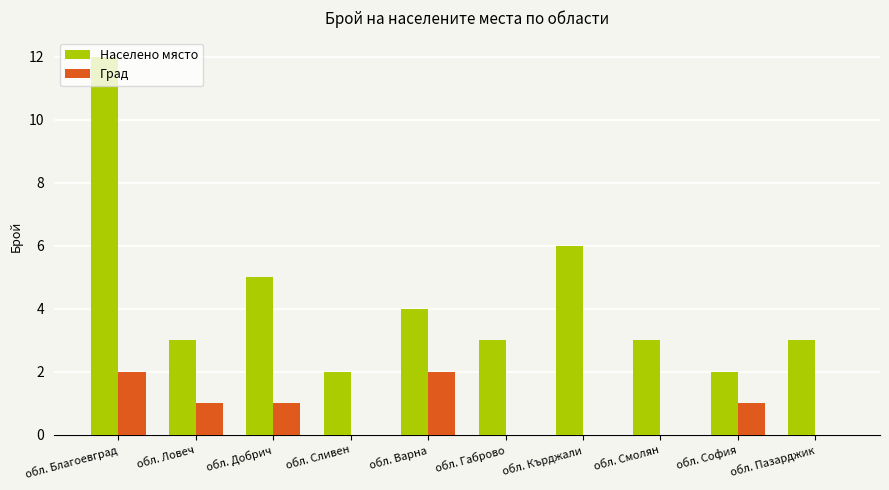

What is the spread (max minus min) of values at обл. Пазарджик?

3